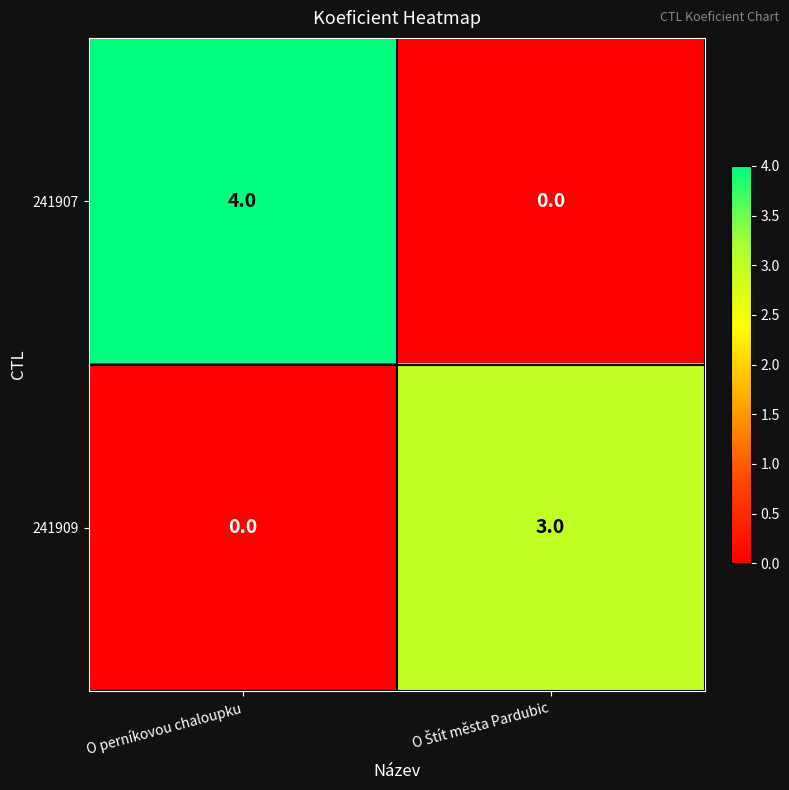

Which series has the widest spread of values?

241907